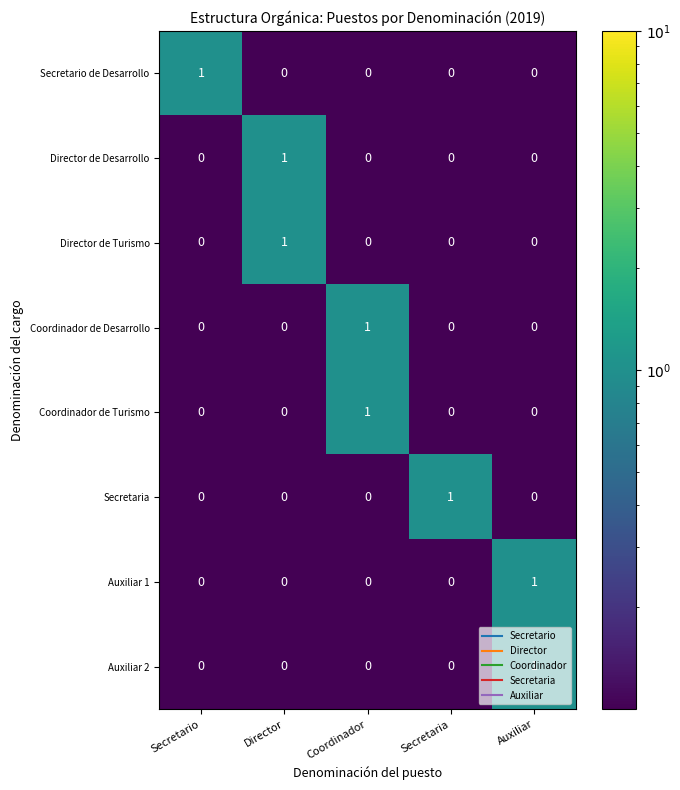

The Secretaria series shows 1 at Secretaria. True or false?

True